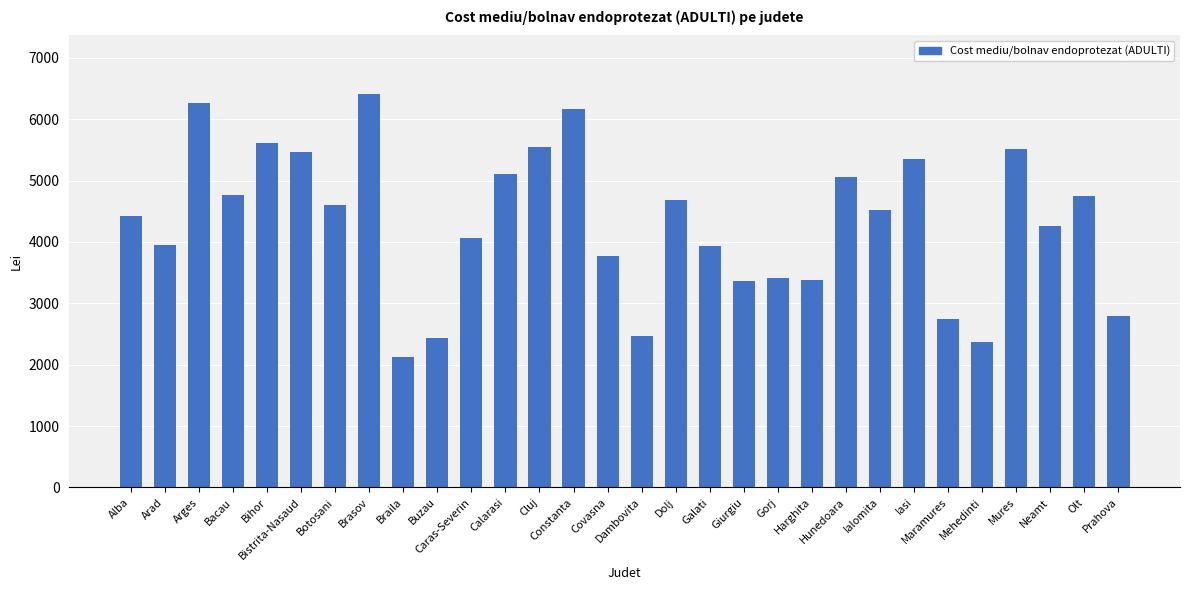

What is the minimum value shown in the chart?

2132.3